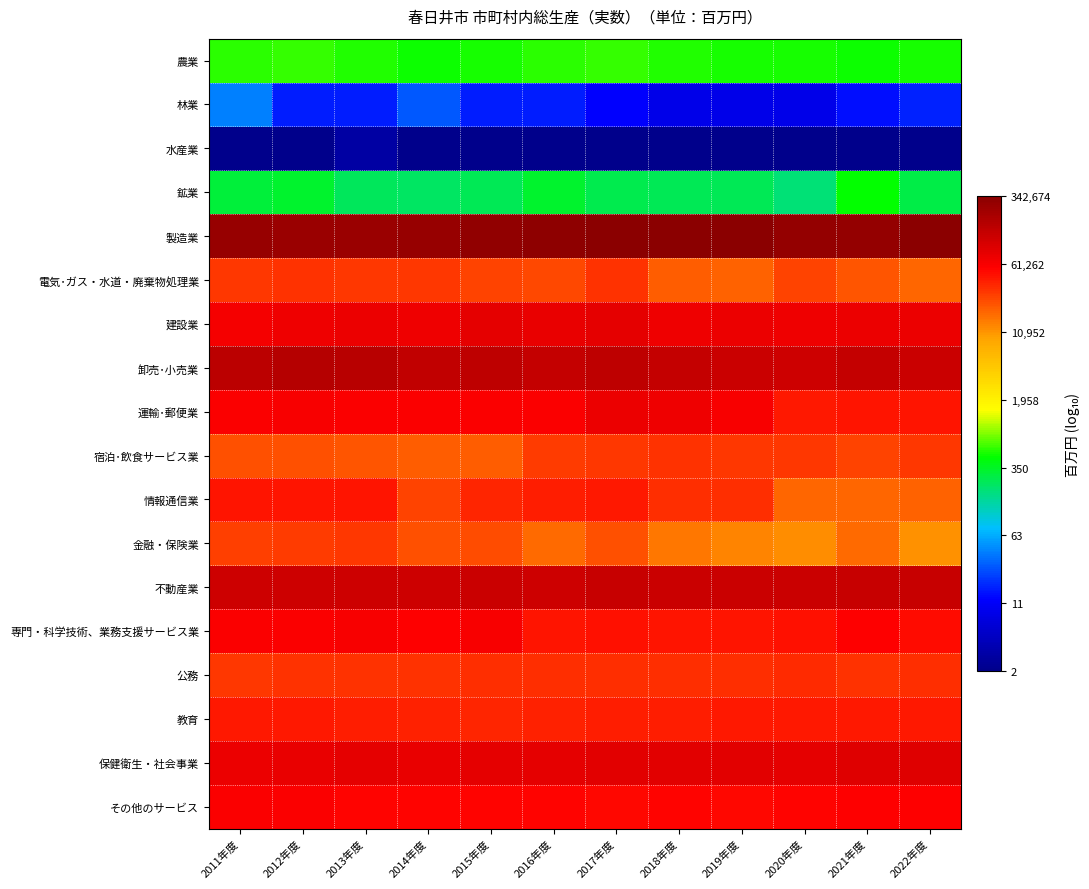

Reading left to right, what are all the values shown in this chart?

農業: 2011年度=2.7	2012年度=2.8	2013年度=2.7	2014年度=2.7	2015年度=2.7	2016年度=2.8	2017年度=2.8	2018年度=2.7	2019年度=2.7	2020年度=2.7	2021年度=2.7	2022年度=2.7
林業: 2011年度=1.6	2012年度=1.2	2013年度=1.2	2014年度=1.4	2015年度=1.2	2016年度=1.2	2017年度=1.1	2018年度=1.0	2019年度=1.0	2020年度=1.0	2021年度=1.1	2022年度=1.2
水産業: 2011年度=0.3	2012年度=0.3	2013年度=0.5	2014年度=0.3	2015年度=0.3	2016年度=0.3	2017年度=0.3	2018年度=0.3	2019年度=0.3	2020年度=0.3	2021年度=0.3	2022年度=0.3
鉱業: 2011年度=2.5	2012年度=2.5	2013年度=2.4	2014年度=2.4	2015年度=2.4	2016年度=2.5	2017年度=2.4	2018年度=2.4	2019年度=2.4	2020年度=2.3	2021年度=2.7	2022年度=2.4
製造業: 2011年度=5.4	2012年度=5.4	2013年度=5.4	2014年度=5.4	2015年度=5.5	2016年度=5.5	2017年度=5.5	2018年度=5.5	2019年度=5.5	2020年度=5.5	2021年度=5.5	2022年度=5.5
電気･ガス・水道・廃棄物処理業: 2011年度=4.5	2012年度=4.5	2013年度=4.5	2014年度=4.5	2015年度=4.4	2016年度=4.4	2017年度=4.5	2018年度=4.3	2019年度=4.3	2020年度=4.4	2021年度=4.3	2022年度=4.3
建設業: 2011年度=4.8	2012年度=4.8	2013年度=4.9	2014年度=4.8	2015年度=4.9	2016年度=4.9	2017年度=4.9	2018年度=4.9	2019年度=4.9	2020年度=4.9	2021年度=4.9	2022年度=4.9
卸売･小売業: 2011年度=5.2	2012年度=5.2	2013年度=5.2	2014年度=5.2	2015年度=5.2	2016年度=5.1	2017年度=5.2	2018年度=5.1	2019年度=5.1	2020年度=5.1	2021年度=5.1	2022年度=5.1
運輸･郵便業: 2011年度=4.8	2012年度=4.8	2013年度=4.8	2014年度=4.8	2015年度=4.8	2016年度=4.8	2017年度=4.9	2018年度=4.8	2019年度=4.8	2020年度=4.6	2021年度=4.6	2022年度=4.6
宿泊･飲食サービス業: 2011年度=4.4	2012年度=4.4	2013年度=4.3	2014年度=4.3	2015年度=4.3	2016年度=4.5	2017年度=4.5	2018年度=4.5	2019年度=4.5	2020年度=4.5	2021年度=4.4	2022年度=4.5
情報通信業: 2011年度=4.6	2012年度=4.6	2013年度=4.7	2014年度=4.4	2015年度=4.6	2016年度=4.6	2017年度=4.6	2018年度=4.5	2019年度=4.5	2020年度=4.3	2021年度=4.3	2022年度=4.3
金融・保険業: 2011年度=4.4	2012年度=4.5	2013年度=4.5	2014年度=4.4	2015年度=4.4	2016年度=4.2	2017年度=4.4	2018年度=4.2	2019年度=4.1	2020年度=4.1	2021年度=4.2	2022年度=4.1
不動産業: 2011年度=5.1	2012年度=5.1	2013年度=5.1	2014年度=5.1	2015年度=5.1	2016年度=5.1	2017年度=5.1	2018年度=5.1	2019年度=5.1	2020年度=5.1	2021年度=5.1	2022年度=5.1
専門・科学技術、業務支援サービス業: 2011年度=4.8	2012年度=4.8	2013年度=4.8	2014年度=4.8	2015年度=4.8	2016年度=4.6	2017年度=4.7	2018年度=4.7	2019年度=4.7	2020年度=4.7	2021年度=4.7	2022年度=4.7
公務: 2011年度=4.5	2012年度=4.5	2013年度=4.5	2014年度=4.5	2015年度=4.5	2016年度=4.5	2017年度=4.5	2018年度=4.5	2019年度=4.5	2020年度=4.5	2021年度=4.5	2022年度=4.5
教育: 2011年度=4.6	2012年度=4.6	2013年度=4.6	2014年度=4.6	2015年度=4.6	2016年度=4.6	2017年度=4.6	2018年度=4.6	2019年度=4.6	2020年度=4.6	2021年度=4.6	2022年度=4.6
保健衛生・社会事業: 2011年度=4.9	2012年度=4.9	2013年度=4.9	2014年度=4.9	2015年度=4.9	2016年度=4.9	2017年度=4.9	2018年度=4.9	2019年度=4.9	2020年度=4.9	2021年度=5.0	2022年度=5.0
その他のサービス: 2011年度=4.8	2012年度=4.8	2013年度=4.7	2014年度=4.7	2015年度=4.7	2016年度=4.7	2017年度=4.7	2018年度=4.7	2019年度=4.7	2020年度=4.7	2021年度=4.7	2022年度=4.7